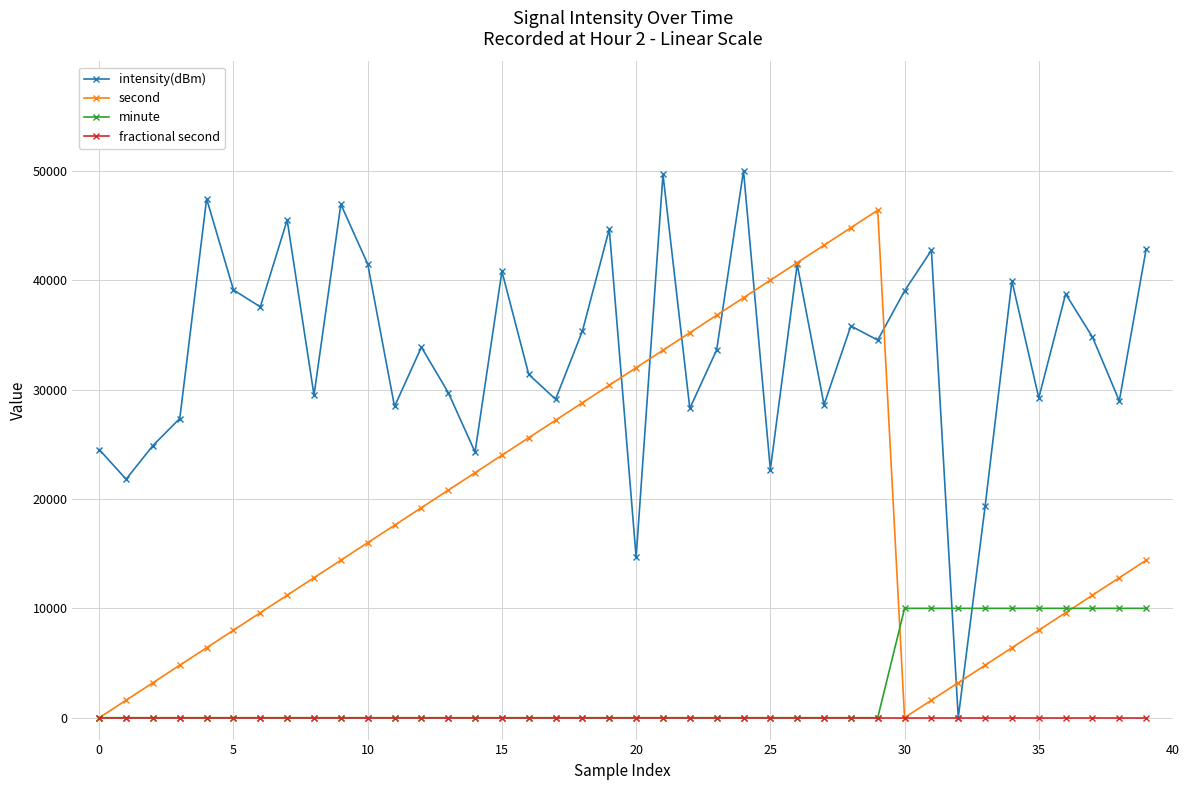

True or false: intensity(dBm) and minute cross at least once.

True